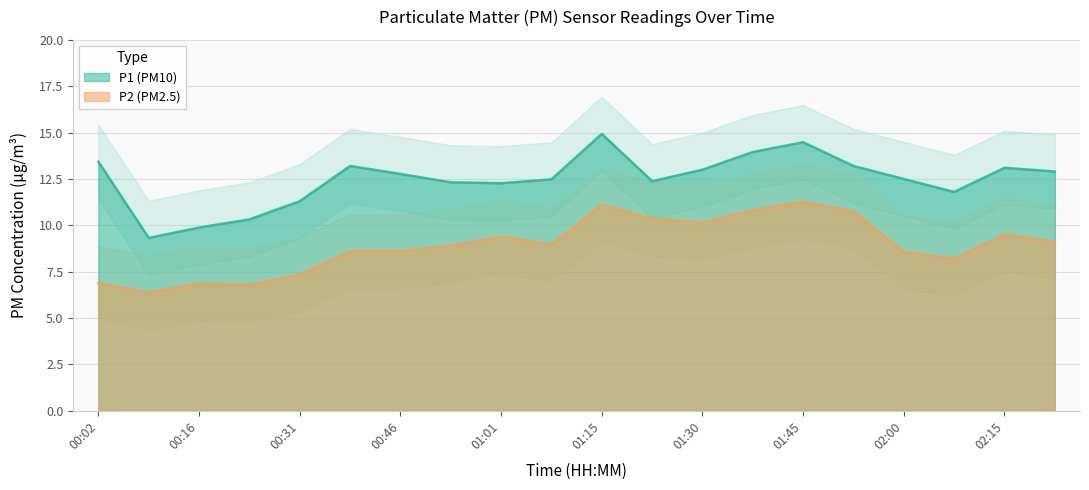

True or false: P1 and P2 intersect in this chart.

False